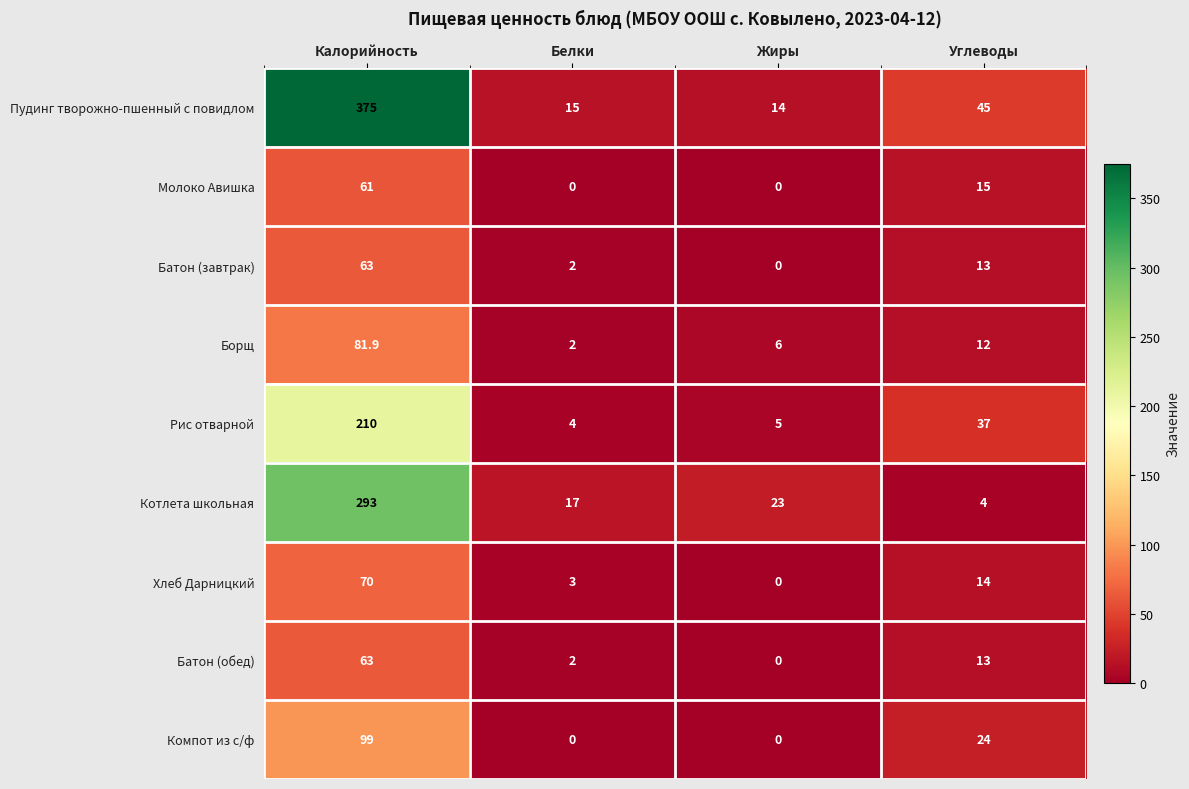

What is the difference between the maximum and second lowest values in the Пудинг творожно-пшенный с повидлом series?

360.0